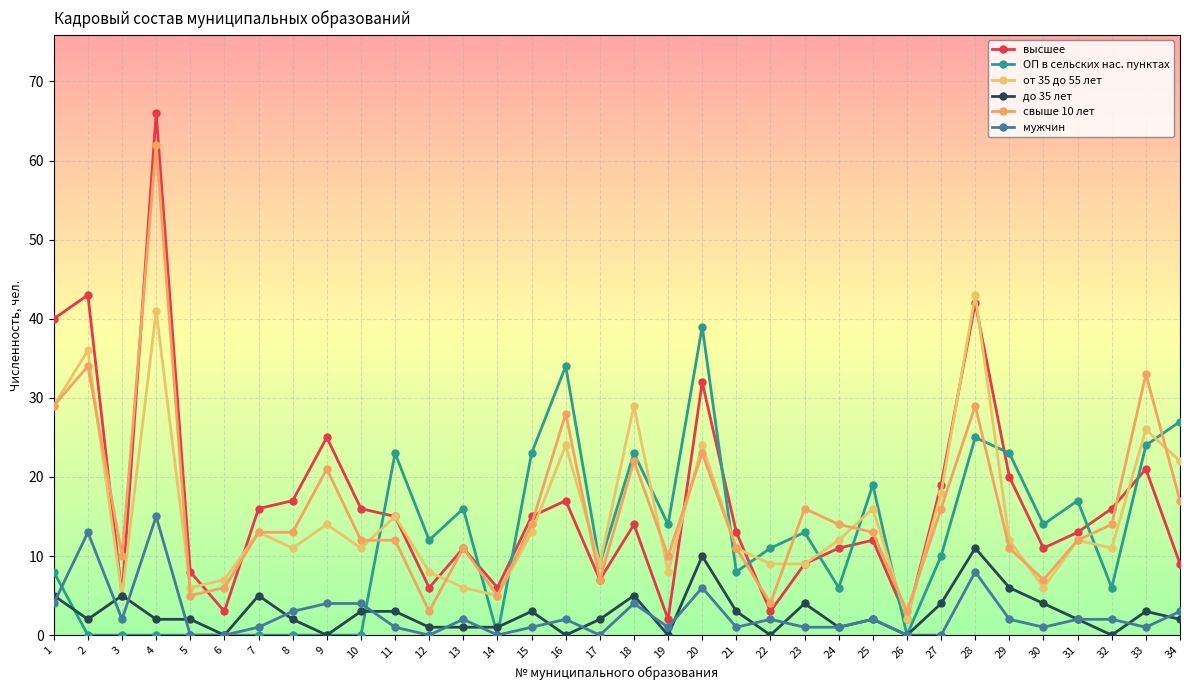

True or false: от 35 до 55 лет has more than 1 interior local peaks.

True